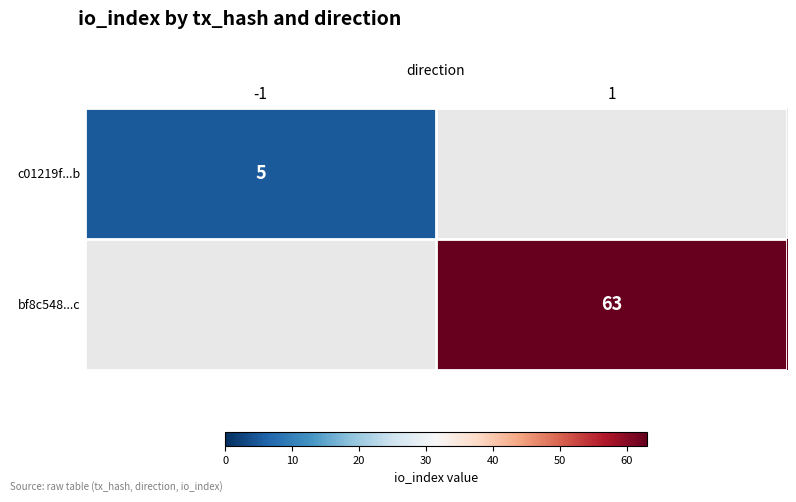

Count the number of data series in this chart.

2